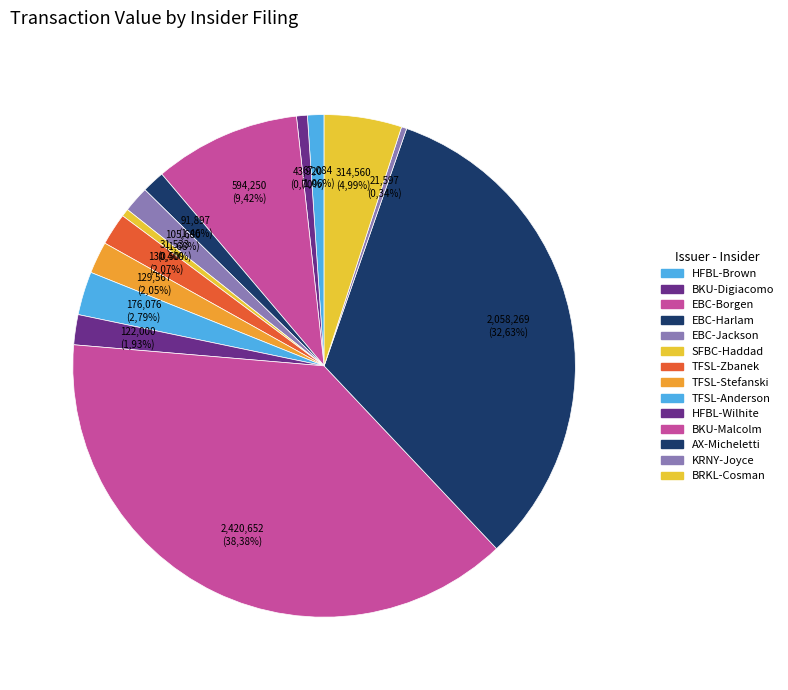

Between TFSL-Anderson and HFBL-Wilhite, which is larger?

TFSL-Anderson